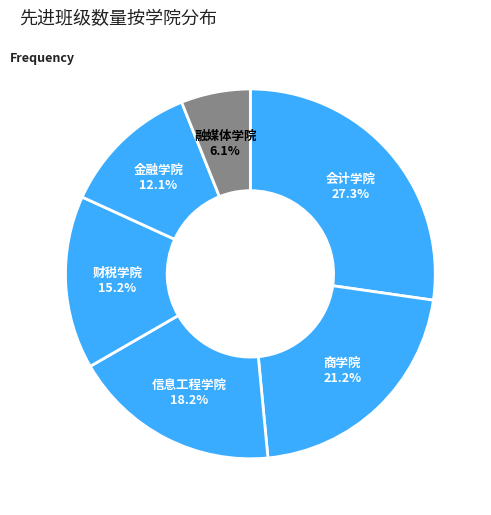

To the nearest percent, what is the difference between the largest and smallest slice percentages?

21%